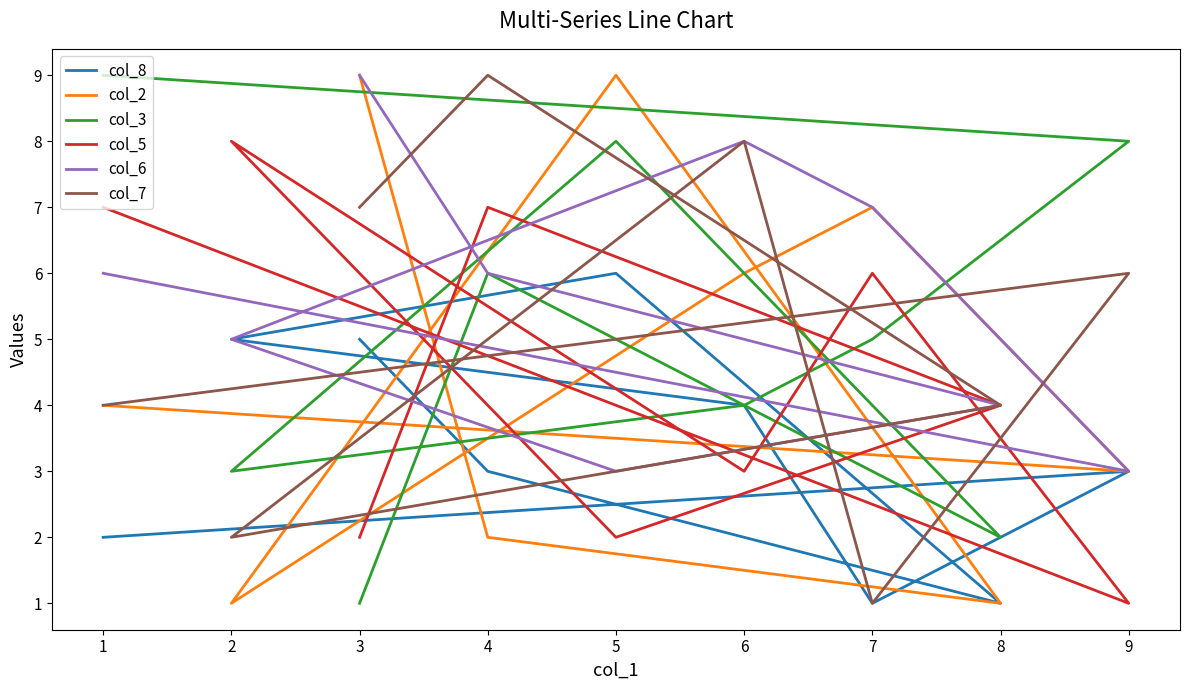

True or false: col_2 has more than 2 points higher than both neighbors.

False